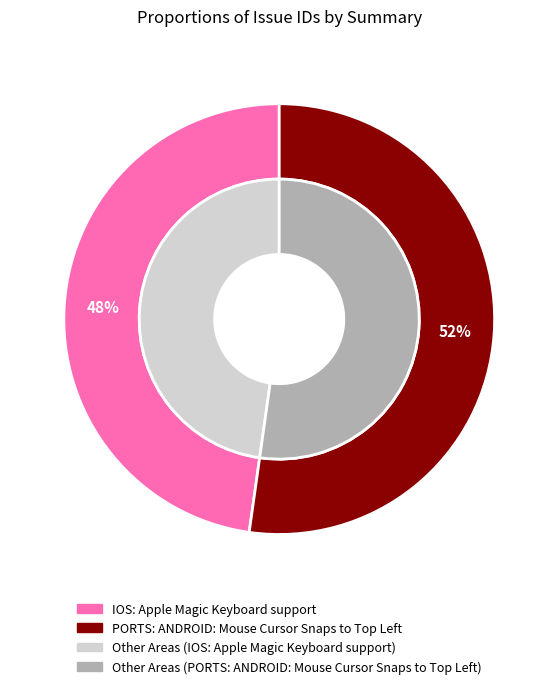

Which slice is the smallest?

IOS: Apple Magic Keyboard support